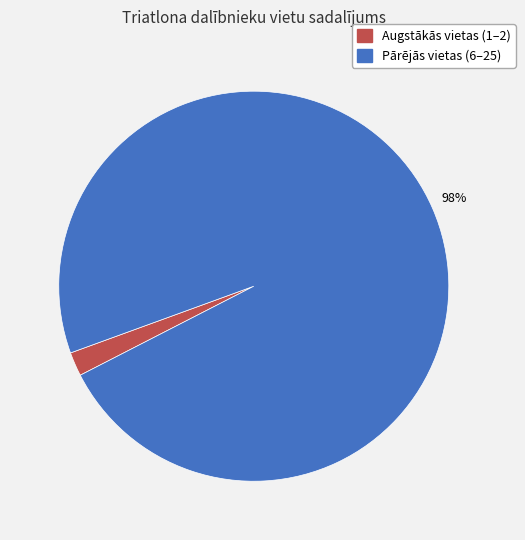

To the nearest percent, what is the difference between the largest and smallest slice percentages?

96%